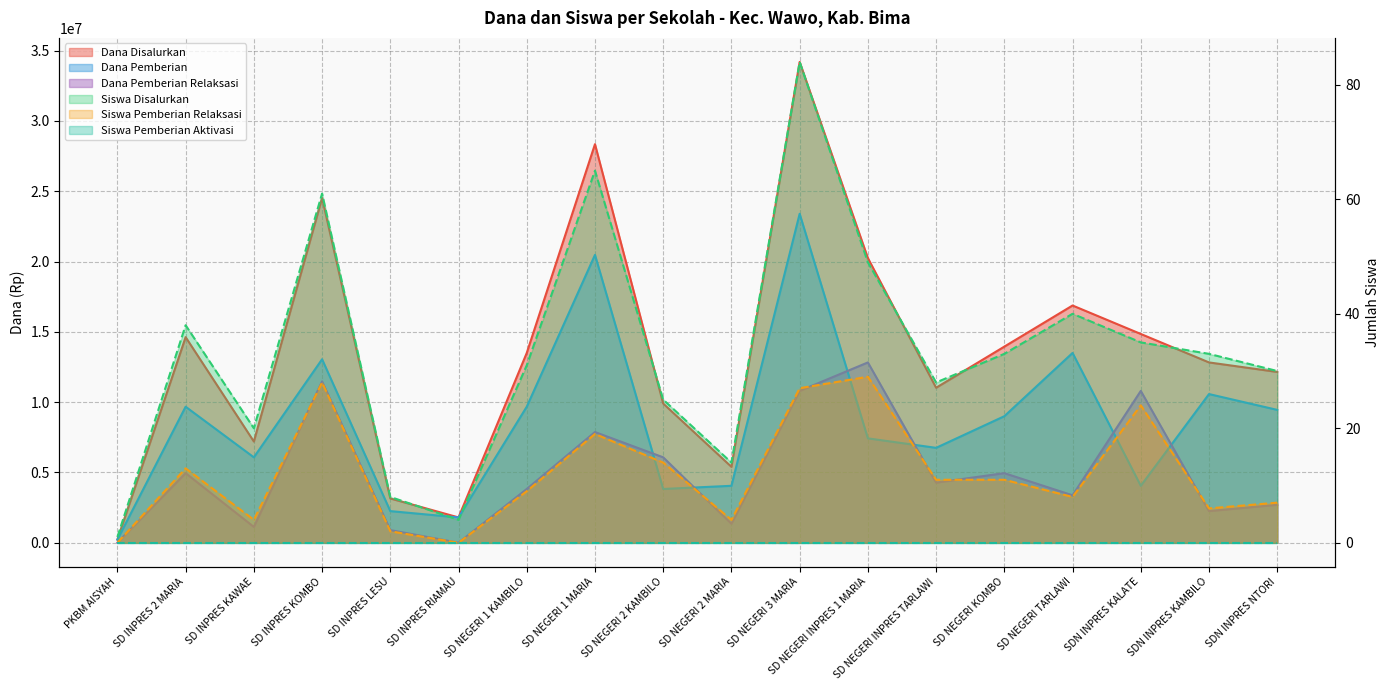

True or false: Dana Pemberian and Siswa Disalurkan cross at least once.

False